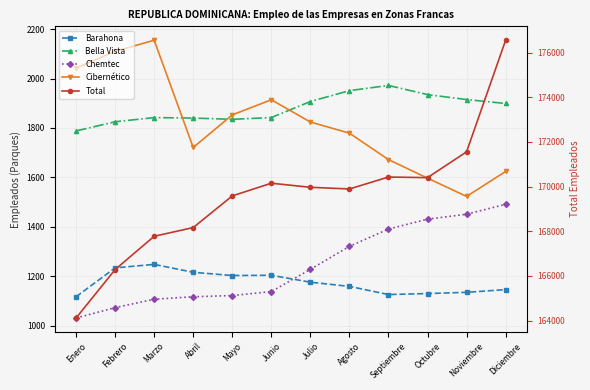

How many lines are shown in the chart?

5